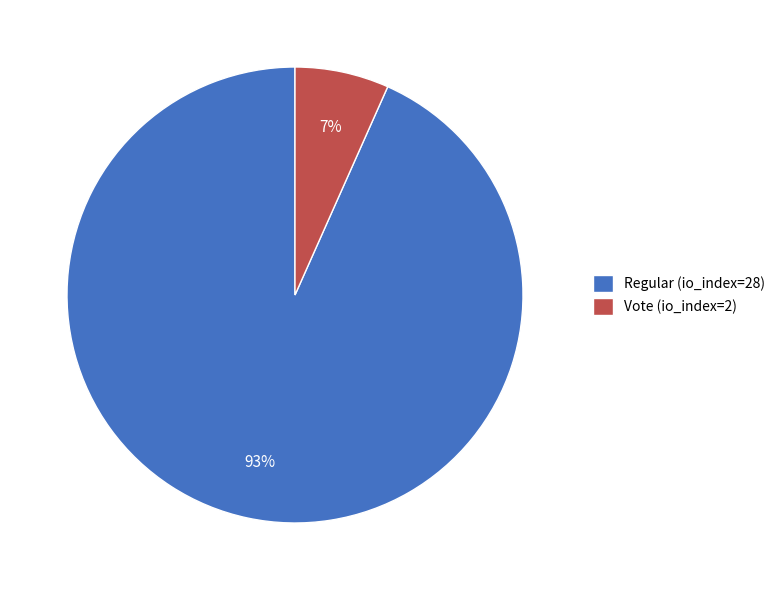

Which slice represents more than half of the pie?

Regular (io_index=28)